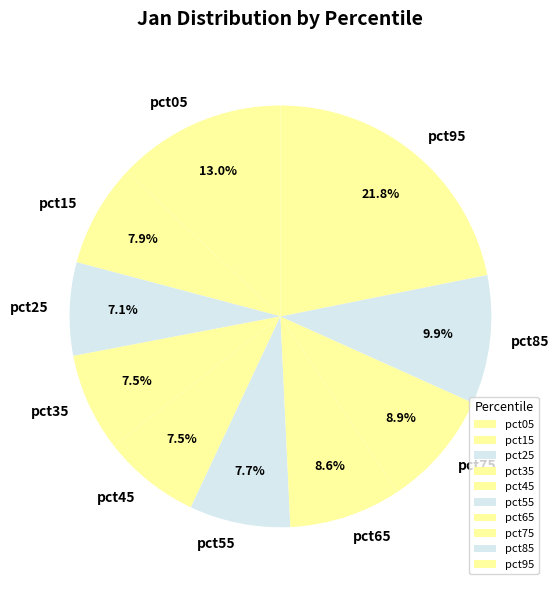

Combined, do pct35 and pct15 account for over 50%?

No